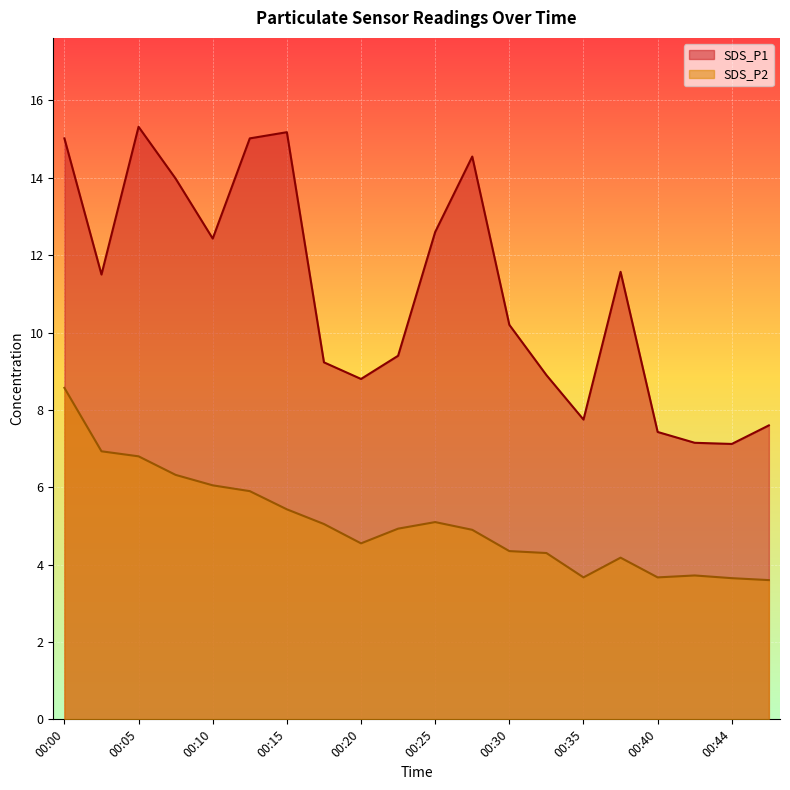

At which category does SDS_P2 reach its first local peak?

00:25